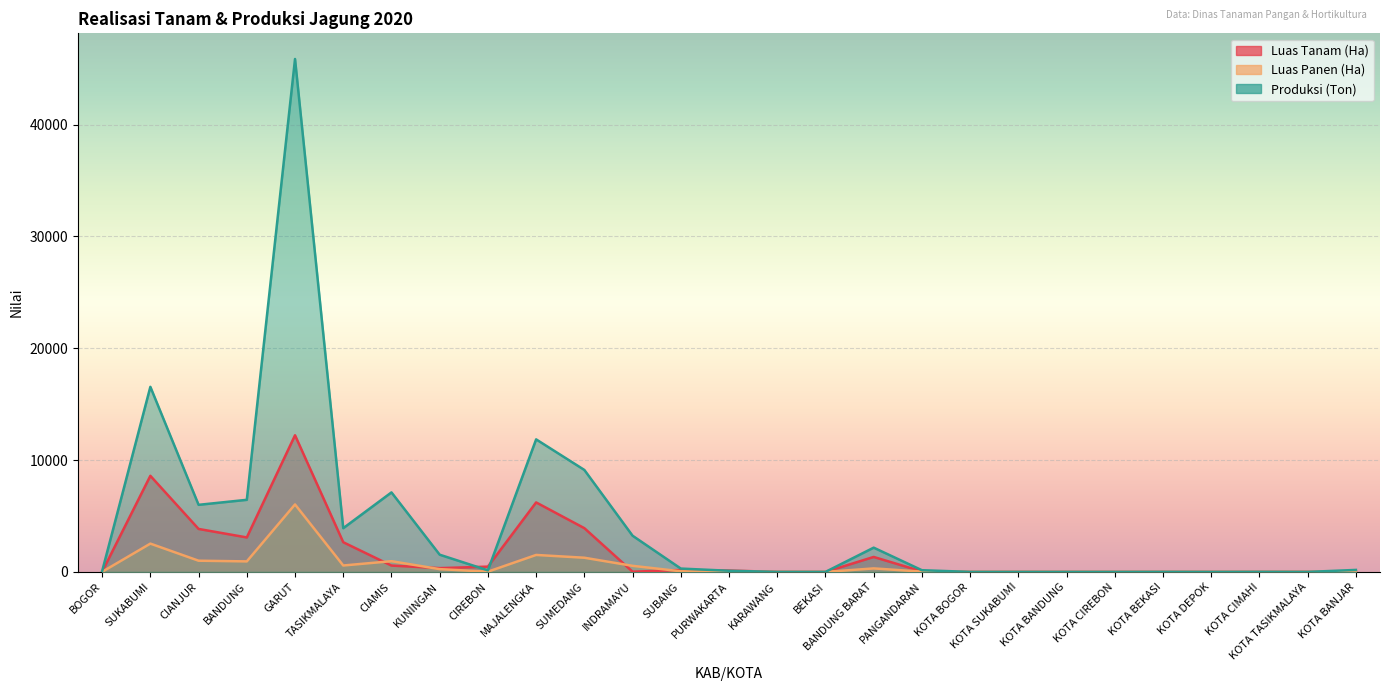

What is the difference between the highest and lowest values at CIREBON?

450.7